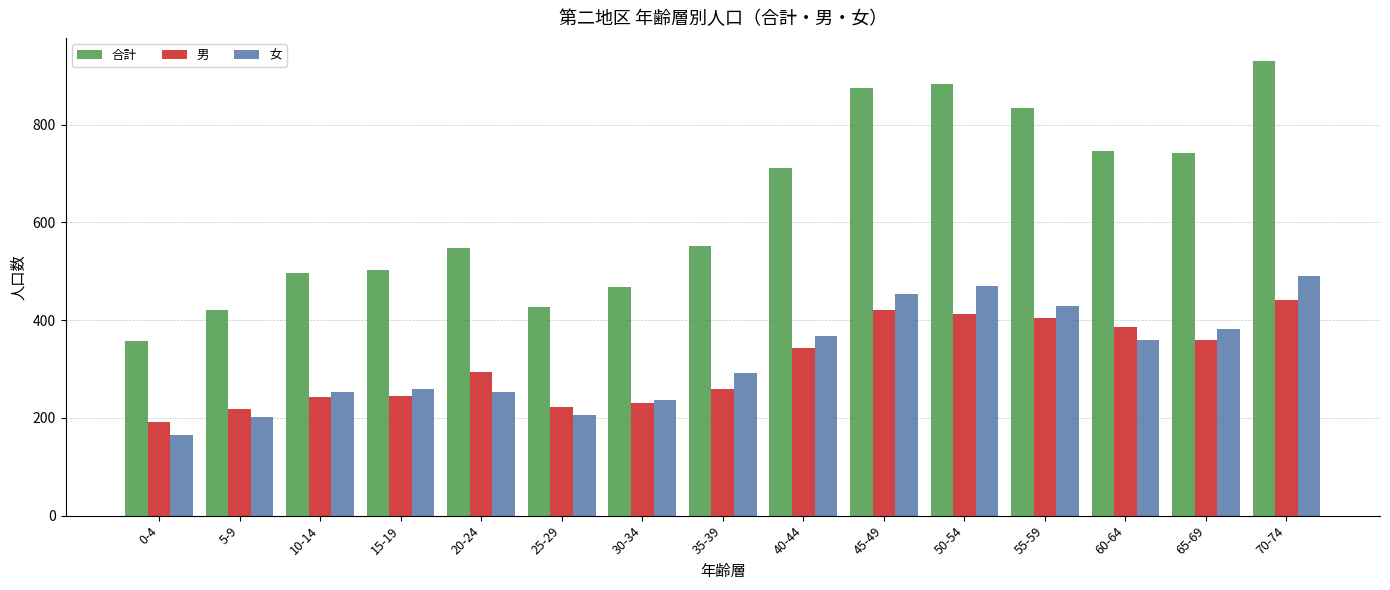

Which series has the widest spread of values?

合計